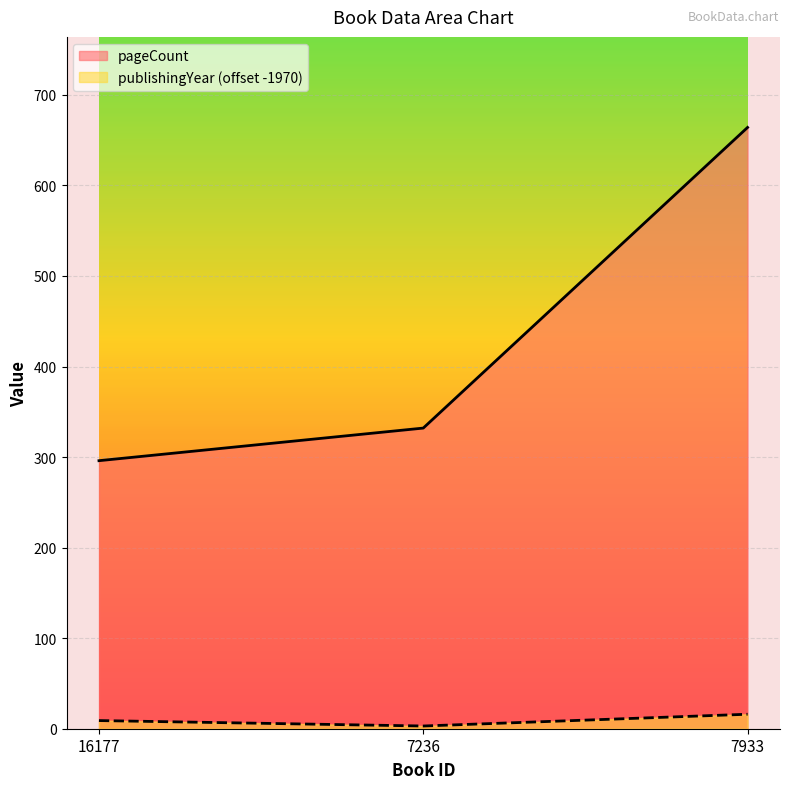

The value of pageCount at 16177 is 528. True or false?

False